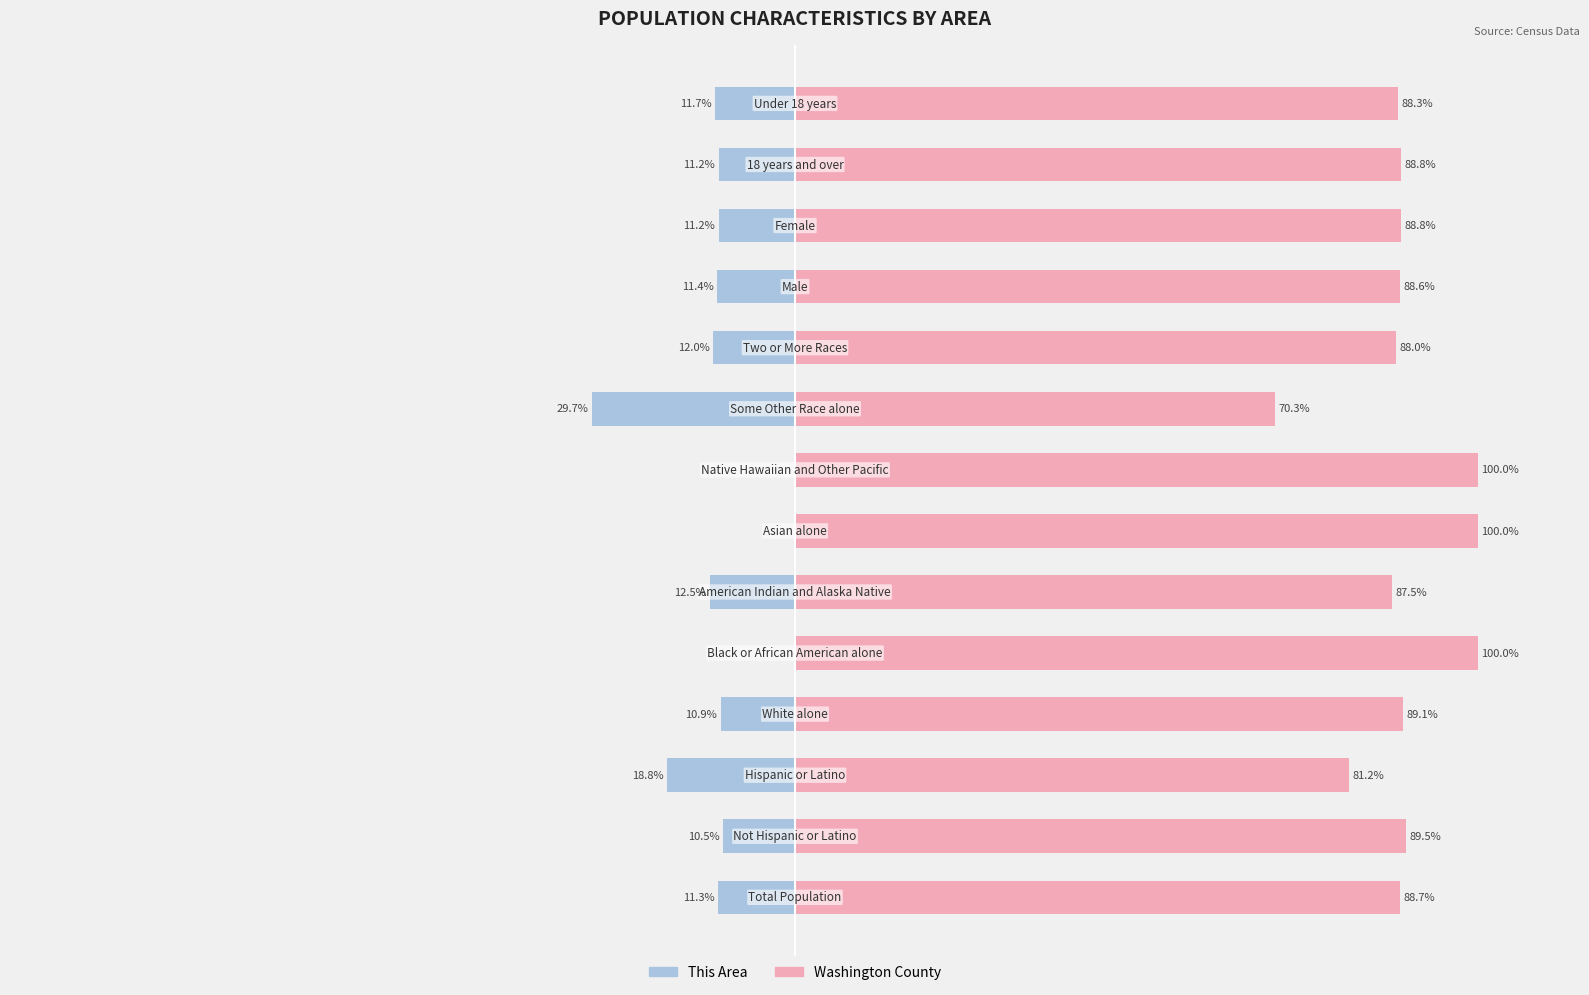

True or false: Washington County has a value of 127.5 at 2.

False